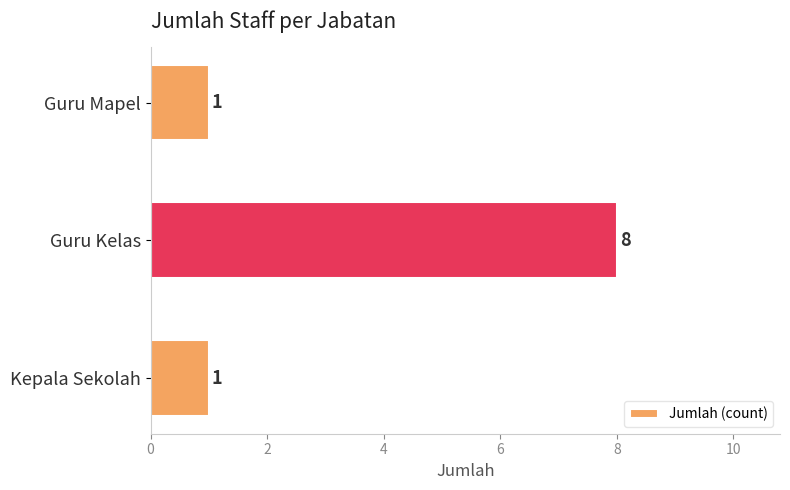

What is the maximum value shown in the chart?

8